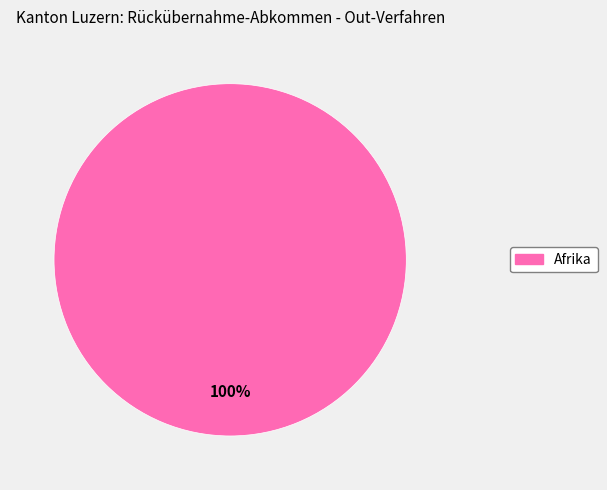

Does any single category account for the majority?

Yes